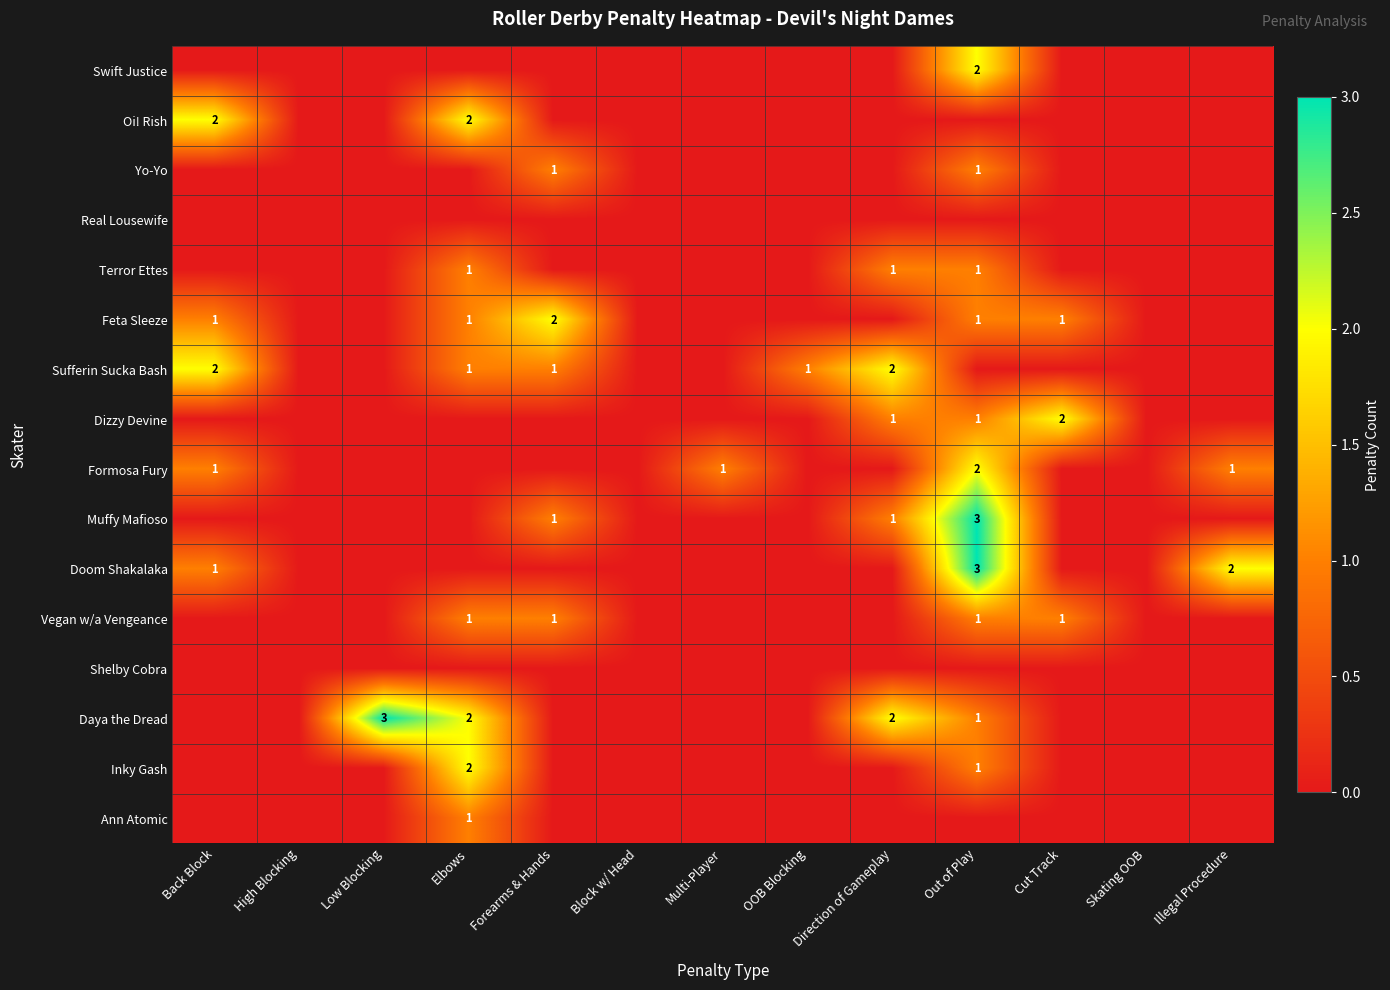

The value of Sufferin Sucka Bash at OOB Blocking is 1. True or false?

True